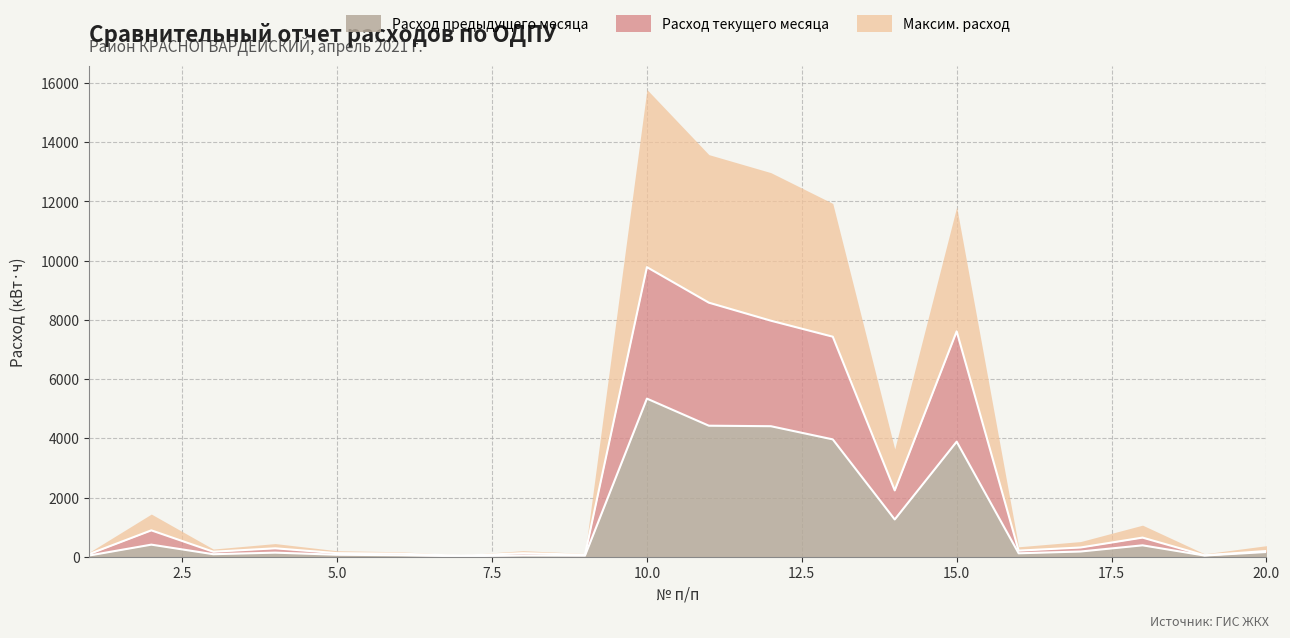

Which has a higher value, 17 or 3?

17